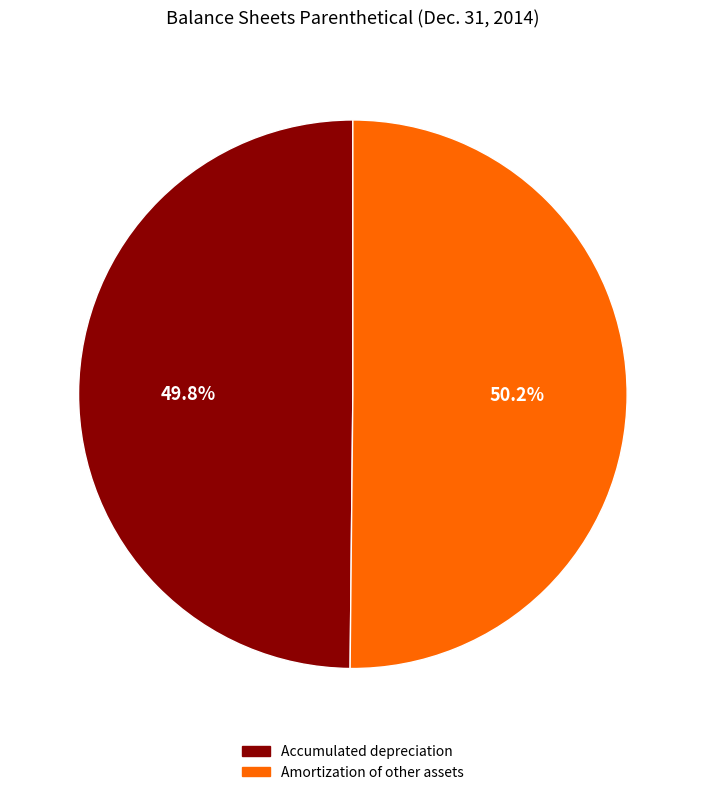

To the nearest percent, what portion does Amortization of other assets represent?

50%